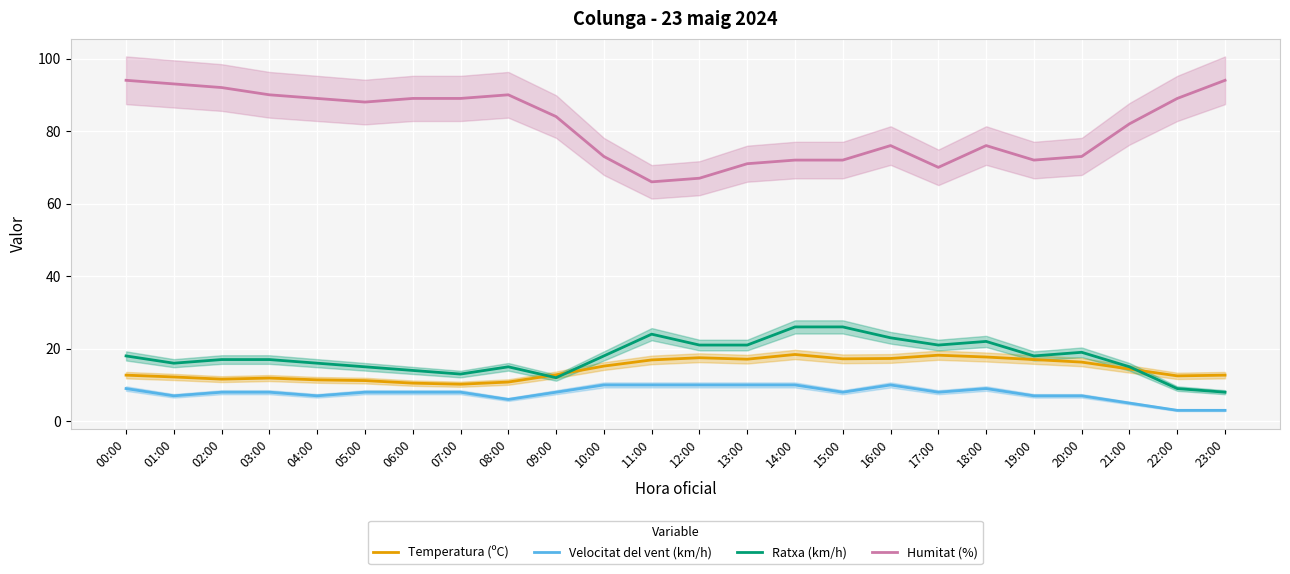

Where is the first local minimum for Velocitat del vent (km/h)?

01:00